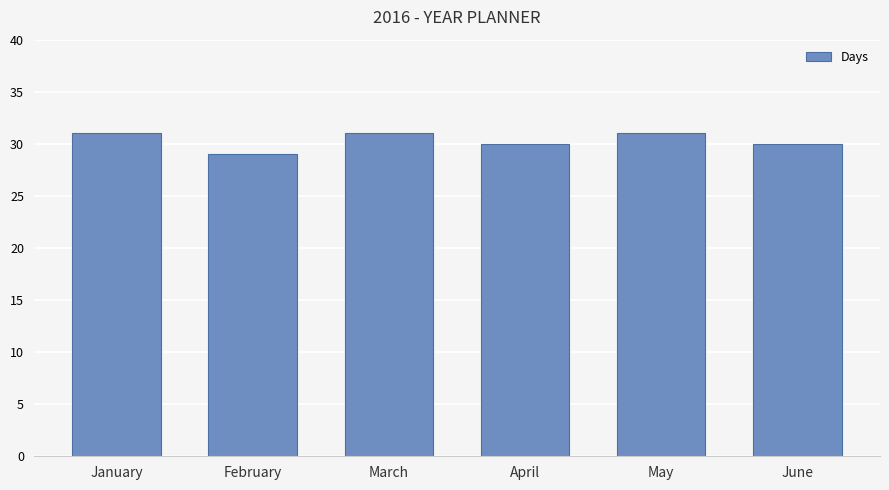

The chart shows a value of 31 at March. True or false?

True